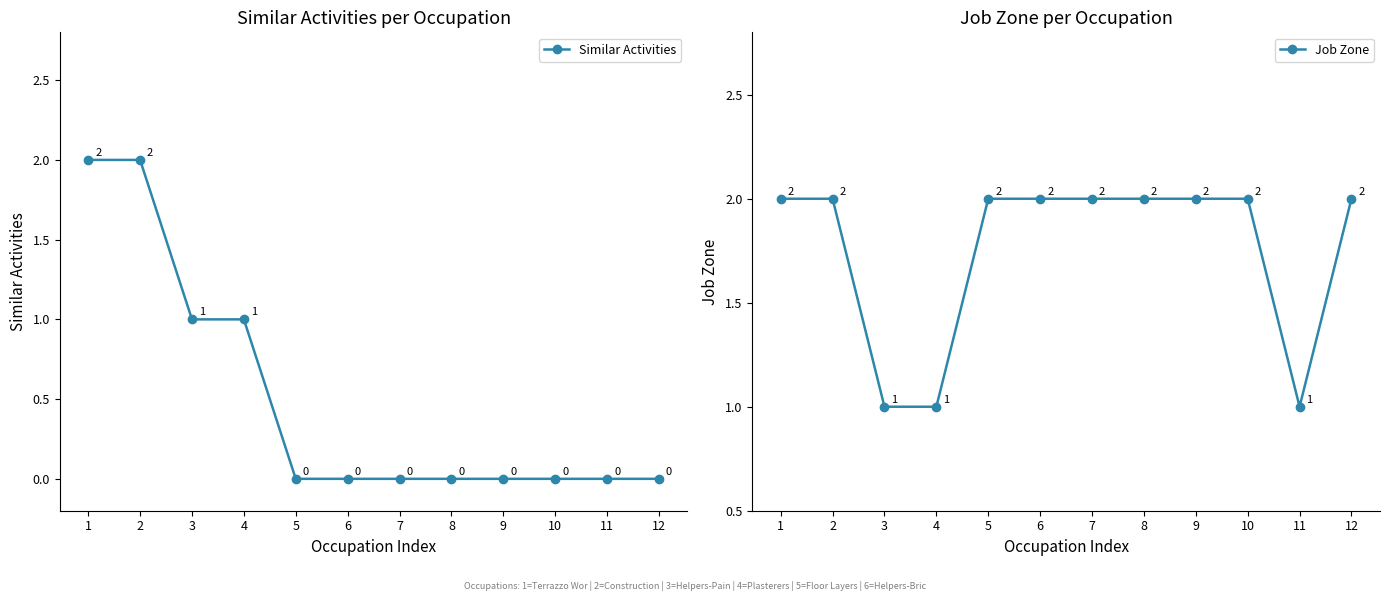

Rank the series by their maximum value, from highest to lowest.

Similar Activities, Job Zone